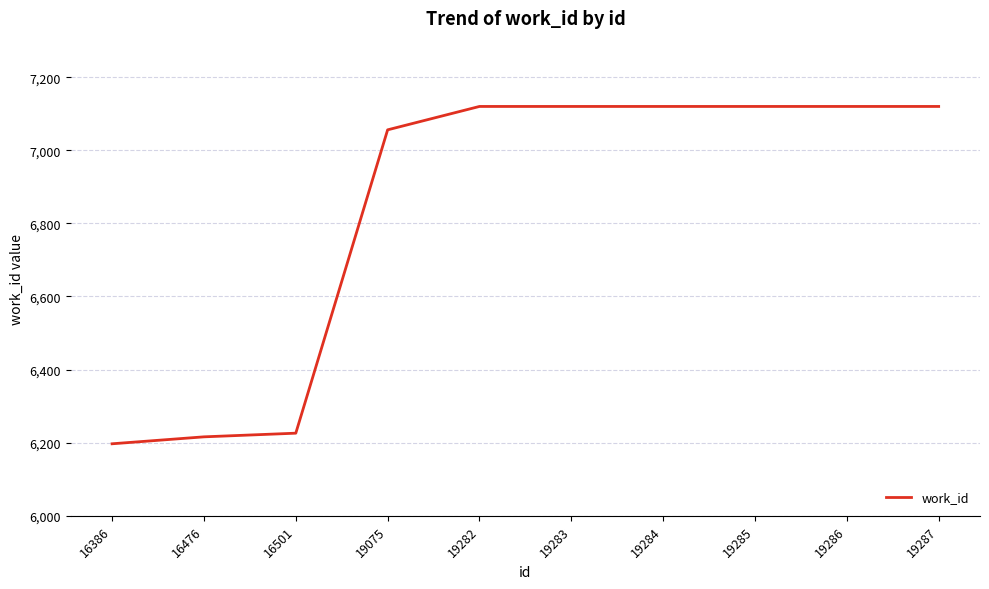

What is the difference between the maximum and minimum values?

923